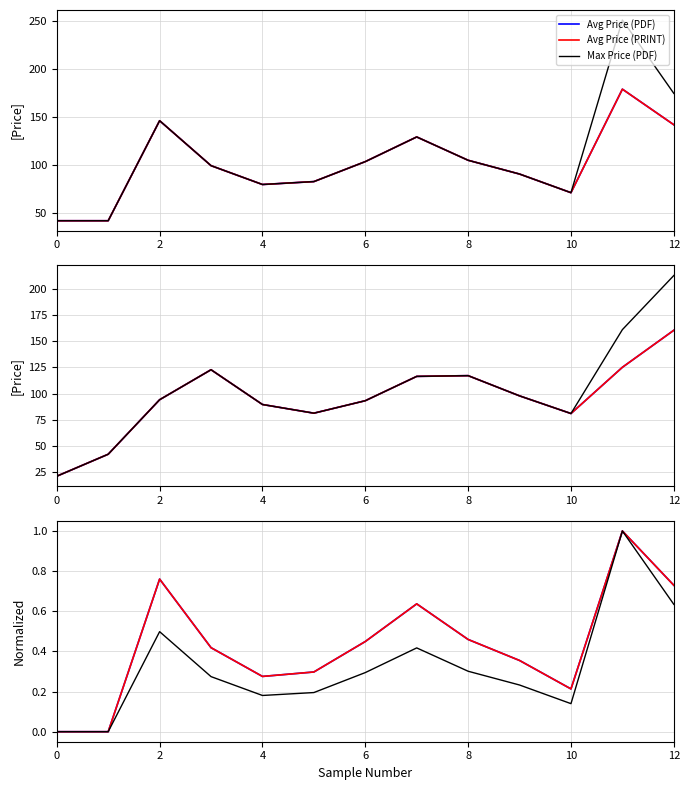

At 12, list the series in order from smallest to largest.

Max Price (PDF), Avg Price (PDF), Avg Price (PRINT)